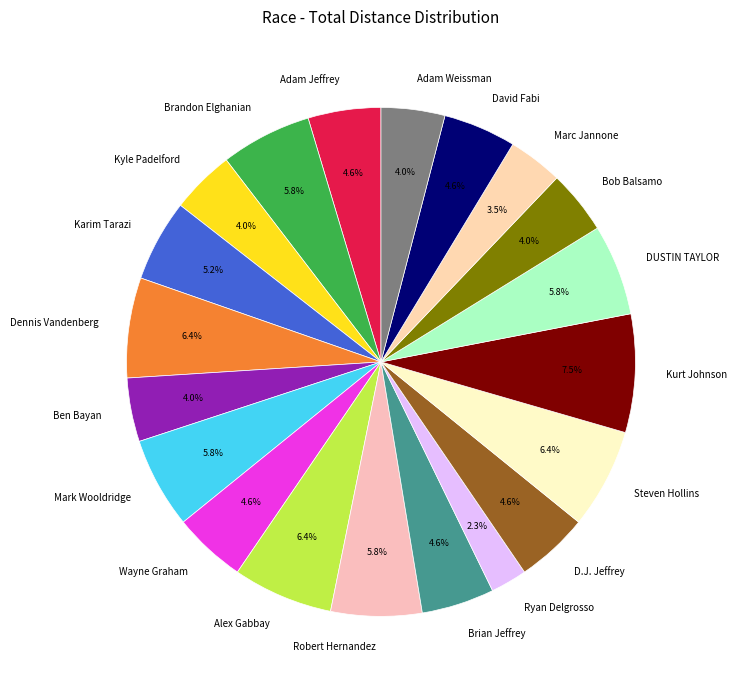

Which category has the biggest portion of the pie?

Kurt Johnson